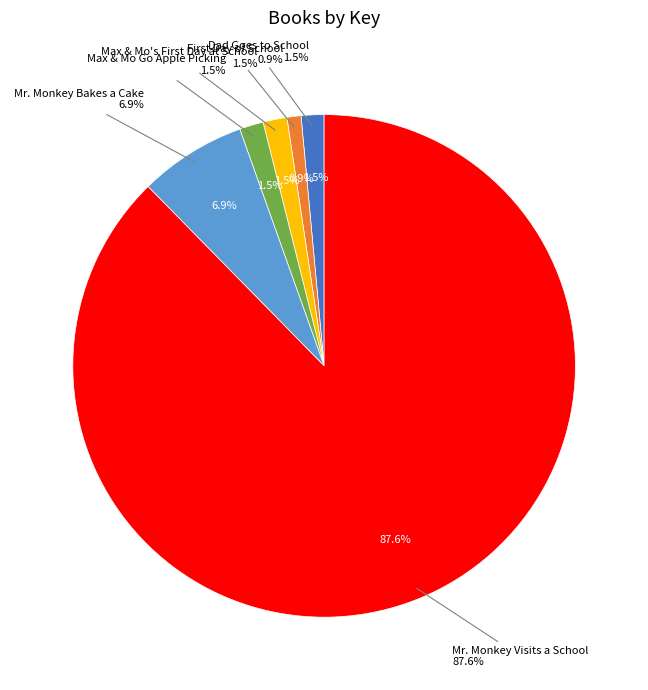

What is the largest slice in the pie chart?

Mr. Monkey Visits a School